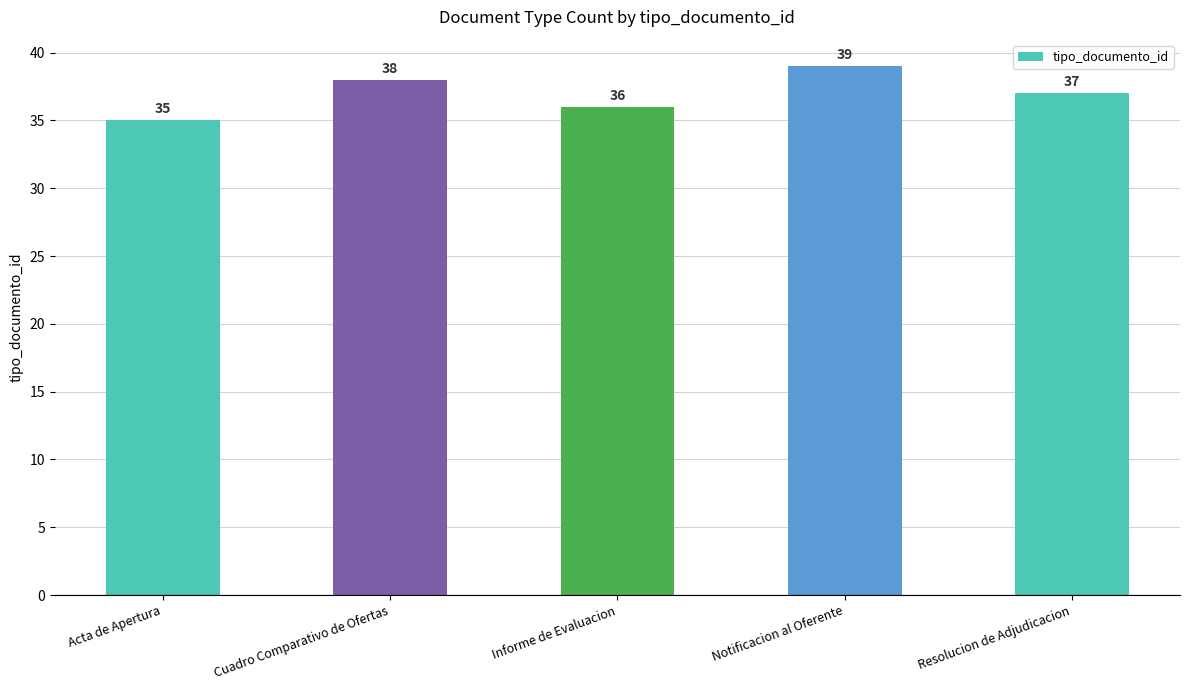

Is it true that the value at Notificacion al Oferente is 10?

False